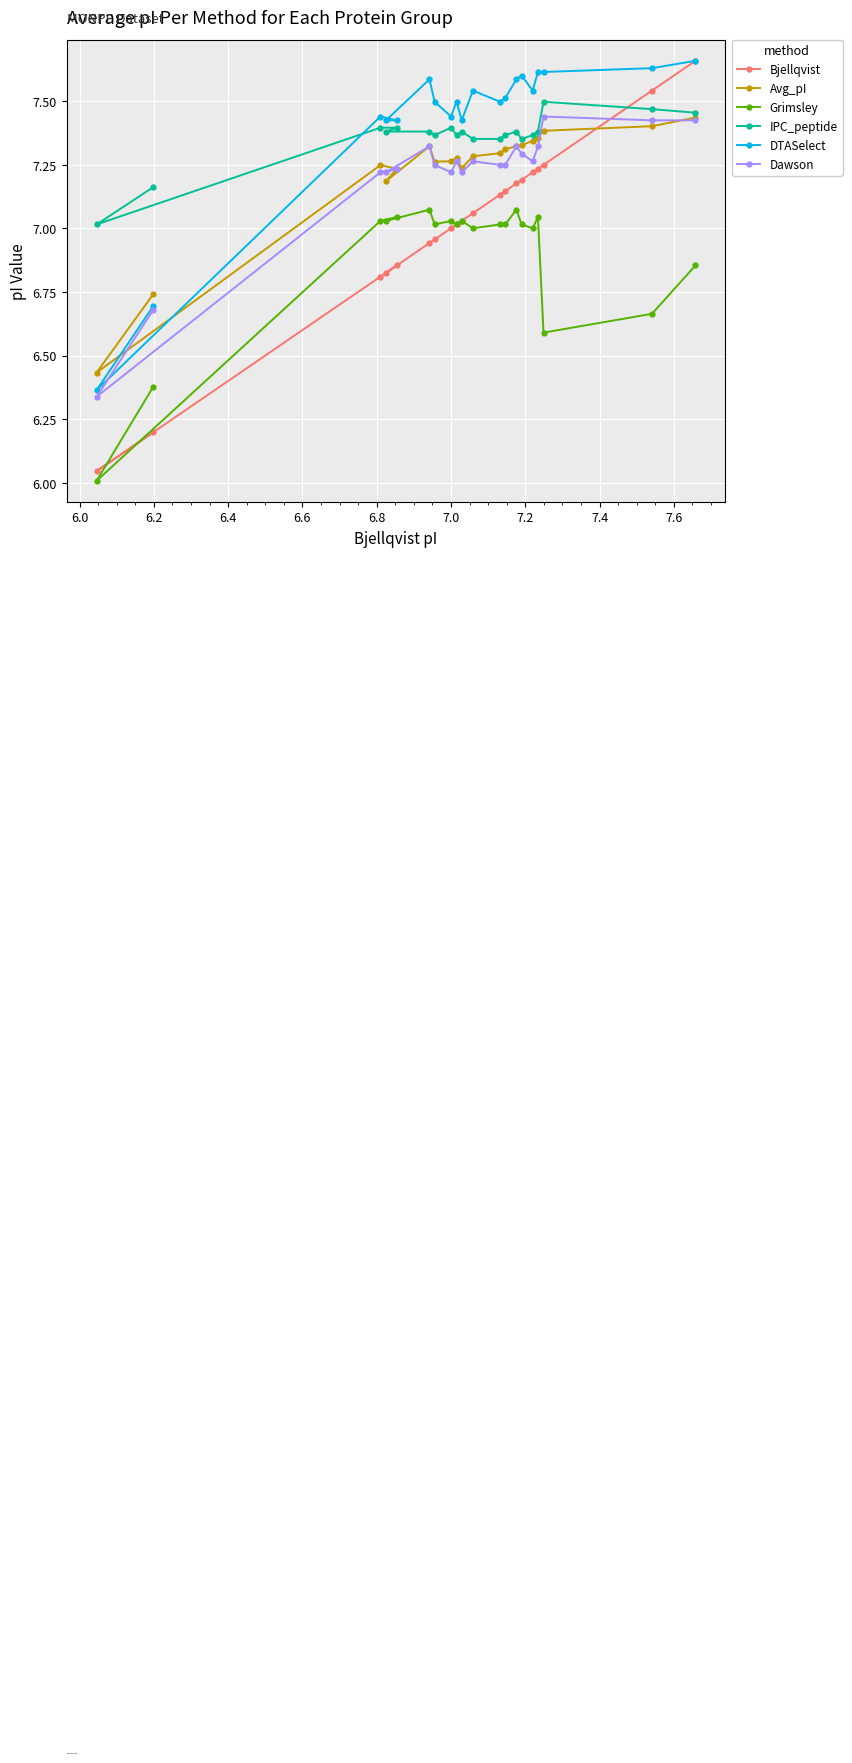

Which series has the widest spread of values?

Bjellqvist